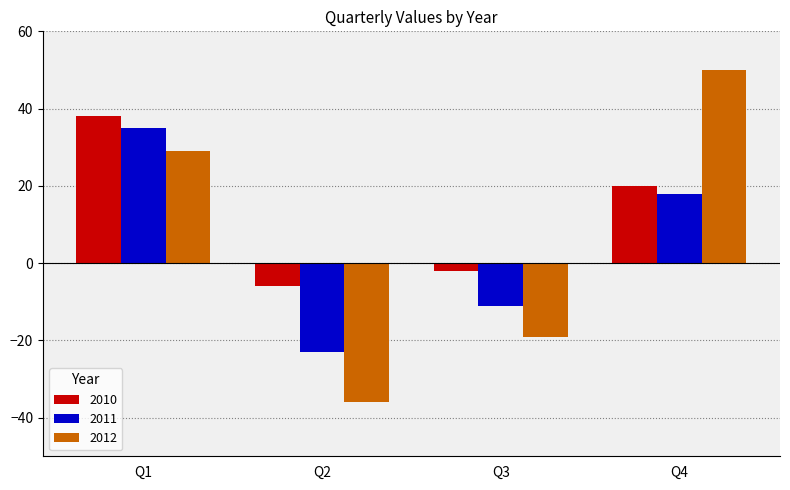

List the series in order of their overall mean, highest first.

2010, 2012, 2011